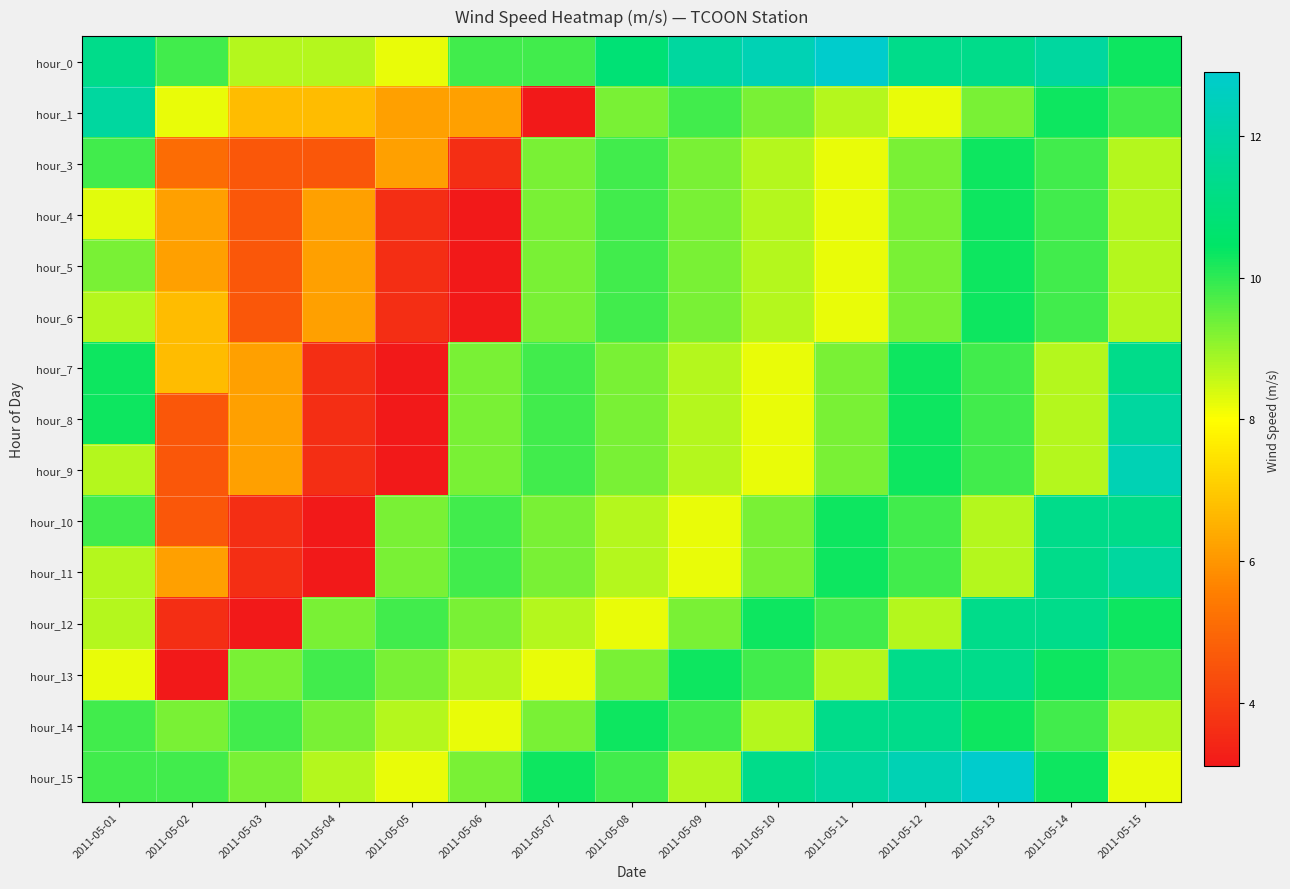

Which series has the largest range (max minus min)?

hour_9